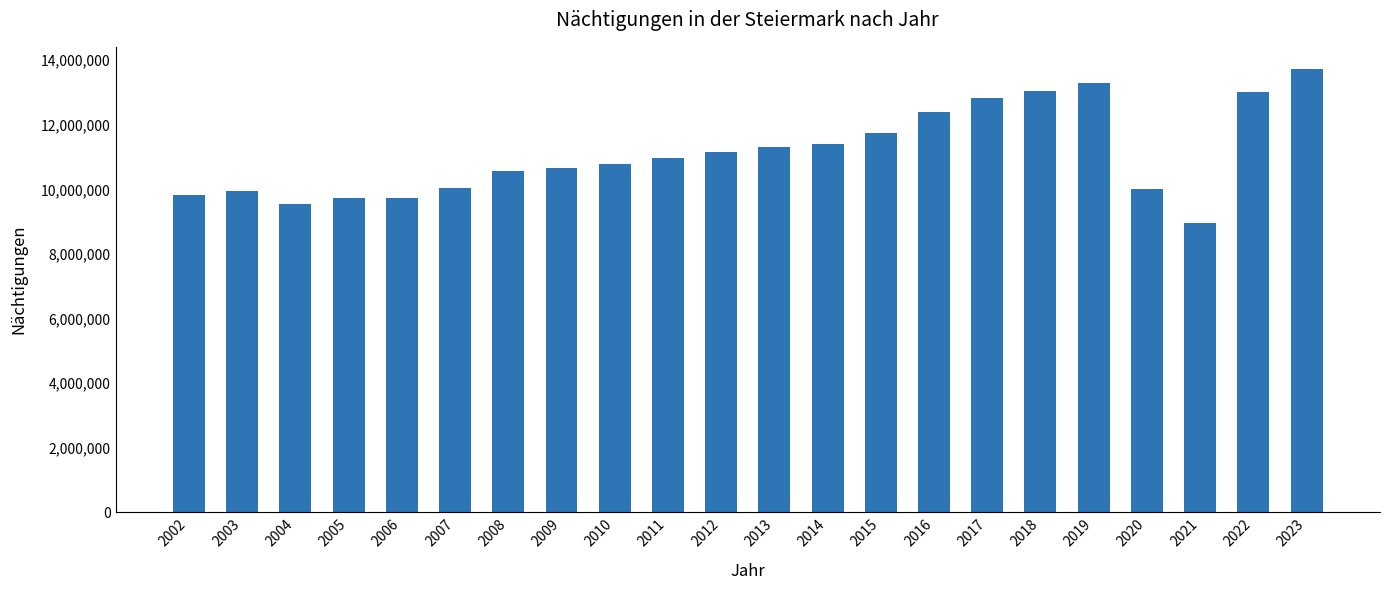

The value at 2015 is 11759402. True or false?

True